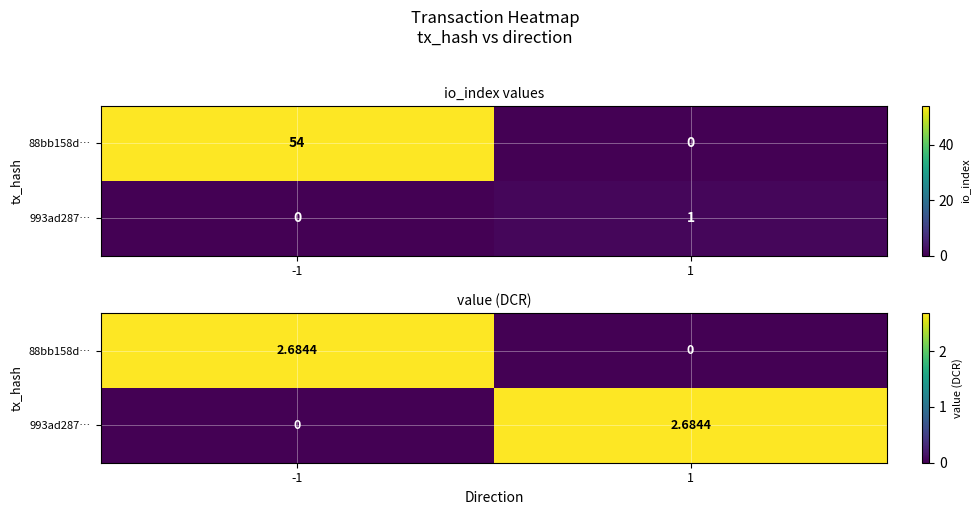

At how many categories does at least one series exceed 1?

2